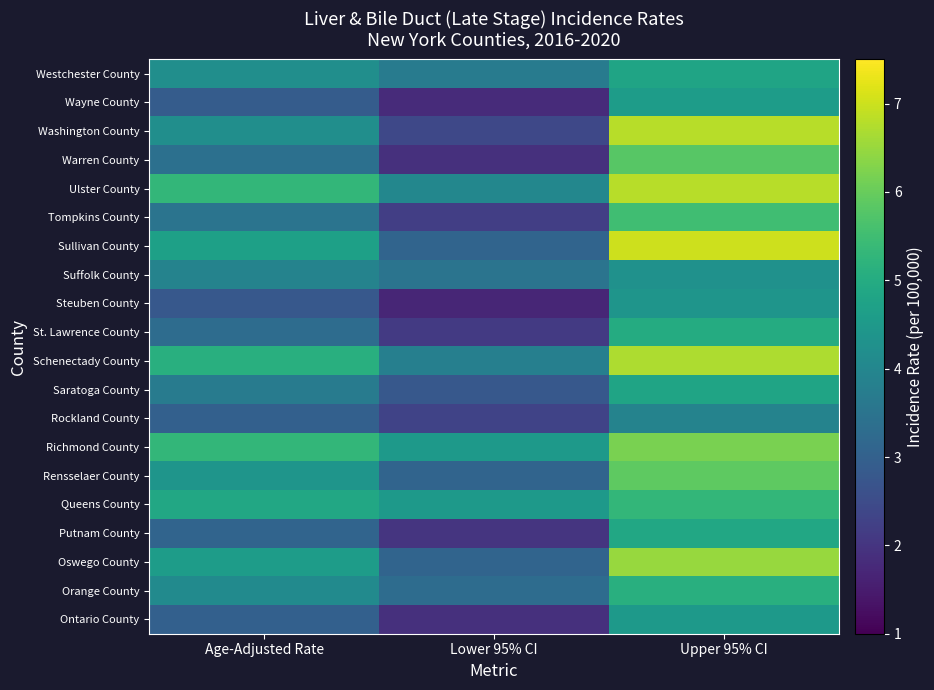

Reading right to left, transcribe all the data shown in this chart.

Westchester County: Upper 95% CI=4.8	Lower 95% CI=3.7	Age-Adjusted Rate=4.2
Wayne County: Upper 95% CI=4.6	Lower 95% CI=1.8	Age-Adjusted Rate=2.9
Washington County: Upper 95% CI=6.8	Lower 95% CI=2.4	Age-Adjusted Rate=4.2
Warren County: Upper 95% CI=5.8	Lower 95% CI=1.9	Age-Adjusted Rate=3.4
Ulster County: Upper 95% CI=6.8	Lower 95% CI=4.0	Age-Adjusted Rate=5.3
Tompkins County: Upper 95% CI=5.5	Lower 95% CI=2.2	Age-Adjusted Rate=3.5
Sullivan County: Upper 95% CI=7.0	Lower 95% CI=3.1	Age-Adjusted Rate=4.7
Suffolk County: Upper 95% CI=4.3	Lower 95% CI=3.5	Age-Adjusted Rate=3.9
Steuben County: Upper 95% CI=4.4	Lower 95% CI=1.7	Age-Adjusted Rate=2.8
St. Lawrence County: Upper 95% CI=5.0	Lower 95% CI=2.1	Age-Adjusted Rate=3.3
Schenectady County: Upper 95% CI=6.7	Lower 95% CI=3.8	Age-Adjusted Rate=5.1
Saratoga County: Upper 95% CI=4.8	Lower 95% CI=2.8	Age-Adjusted Rate=3.7
Rockland County: Upper 95% CI=3.9	Lower 95% CI=2.3	Age-Adjusted Rate=3.0
Richmond County: Upper 95% CI=6.2	Lower 95% CI=4.5	Age-Adjusted Rate=5.3
Rensselaer County: Upper 95% CI=5.9	Lower 95% CI=3.1	Age-Adjusted Rate=4.4
Queens County: Upper 95% CI=5.3	Lower 95% CI=4.5	Age-Adjusted Rate=4.9
Putnam County: Upper 95% CI=4.9	Lower 95% CI=2.0	Age-Adjusted Rate=3.1
Oswego County: Upper 95% CI=6.5	Lower 95% CI=3.1	Age-Adjusted Rate=4.6
Orange County: Upper 95% CI=5.1	Lower 95% CI=3.3	Age-Adjusted Rate=4.1
Ontario County: Upper 95% CI=4.5	Lower 95% CI=1.9	Age-Adjusted Rate=3.0